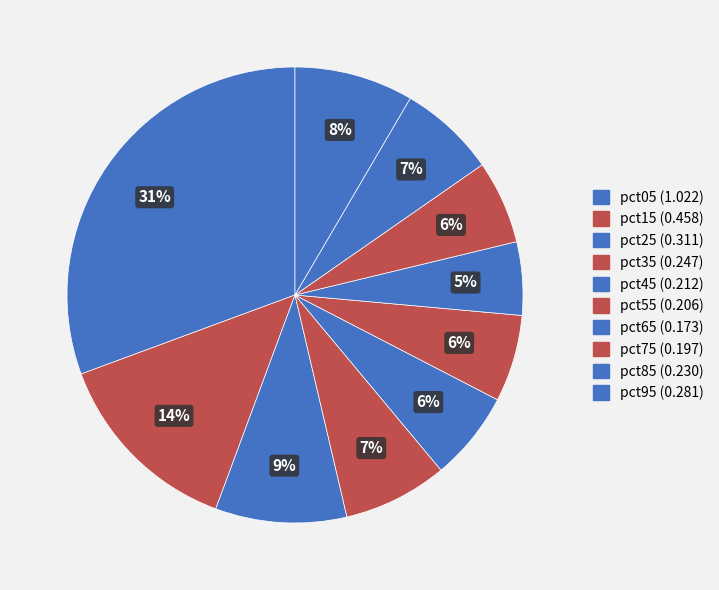

To the nearest percent, what is the average slice percentage?

10%